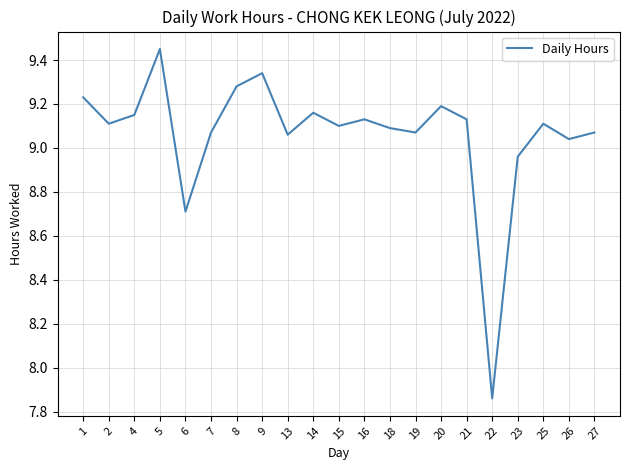

Is it true that the value at 4 is 9.2?

True